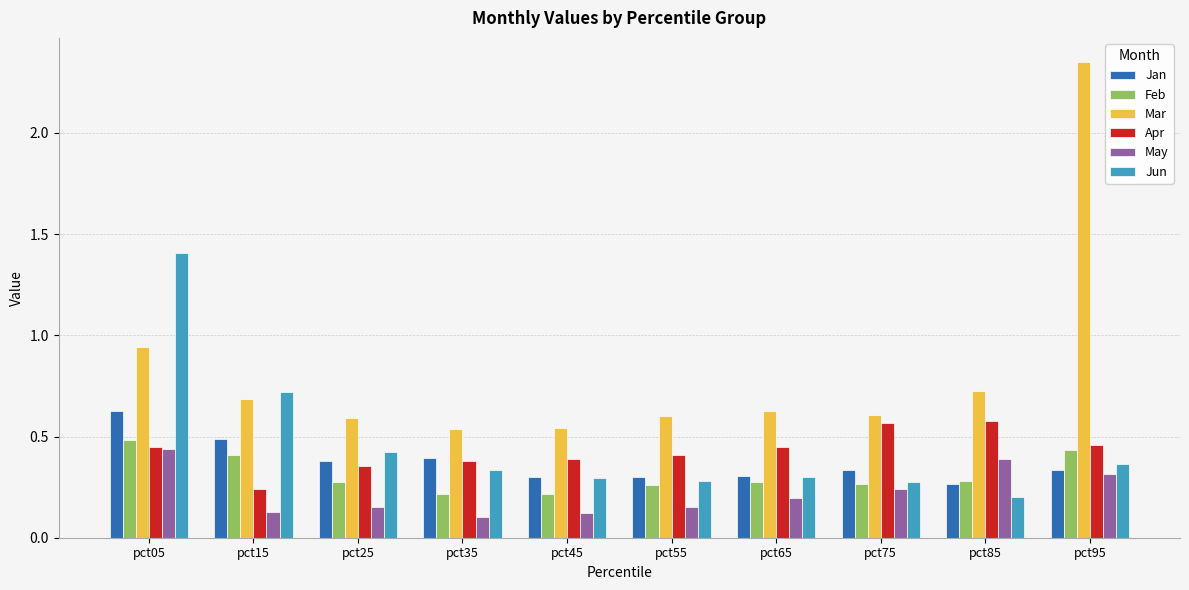

What are all the series names shown in the legend?

Jan, Feb, Mar, Apr, May, Jun